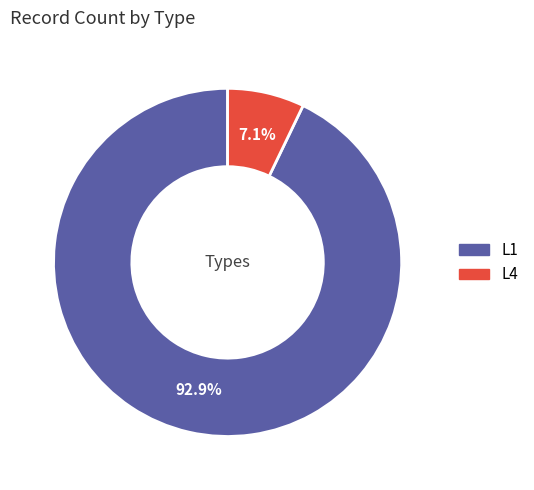

How many segments does this pie chart have?

2